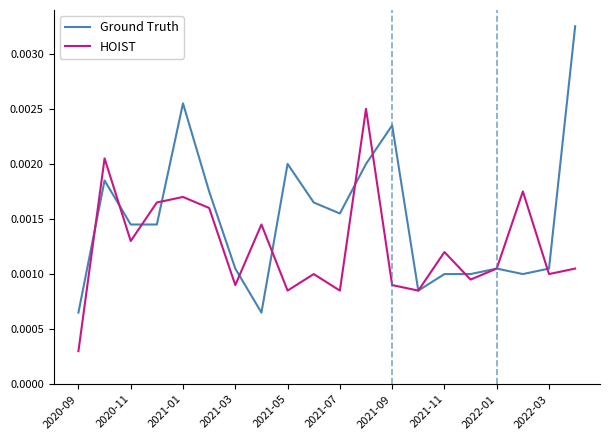

Which series has the largest total across all categories?

Ground Truth